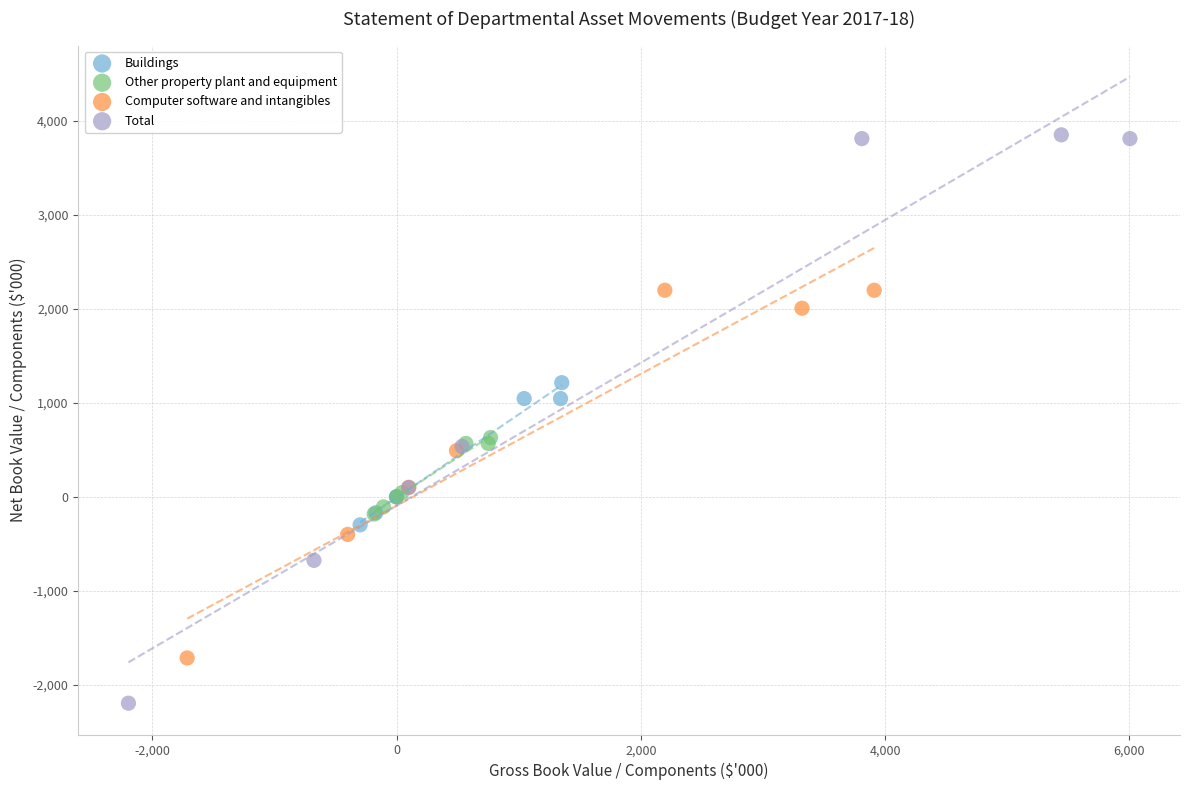

Which series contains the highest Y value?

Total